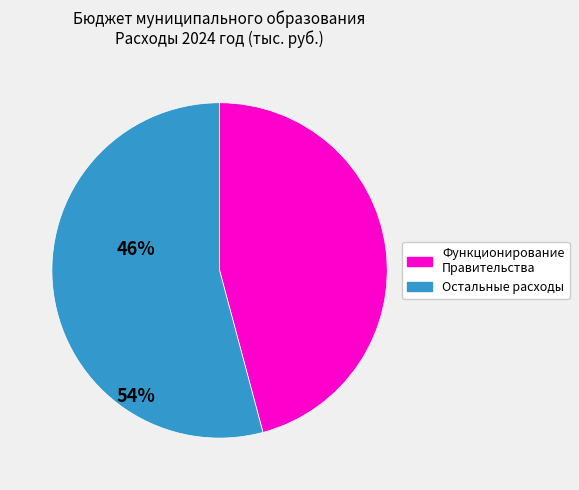

Does any single category account for the majority?

Yes